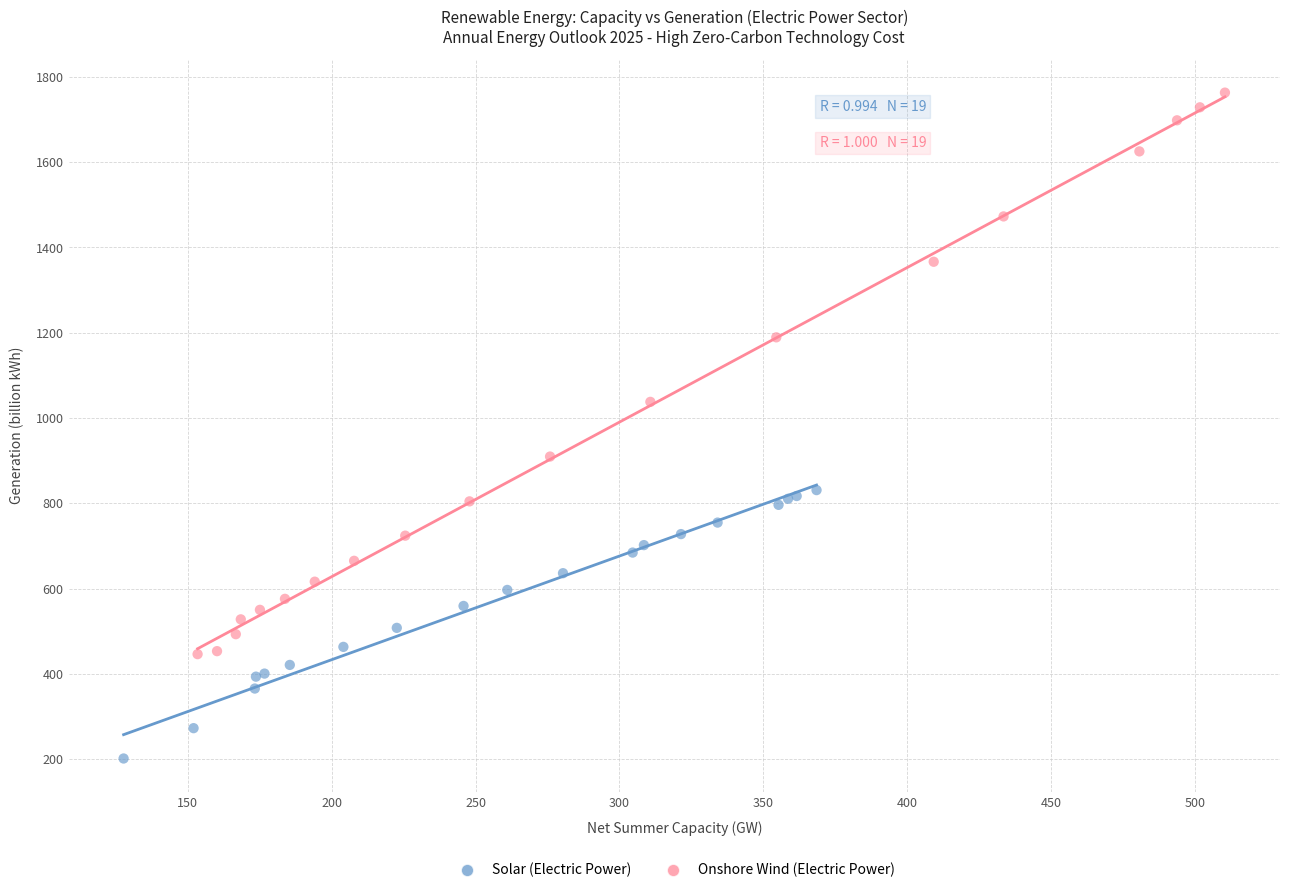

Which series has the largest Y range (max minus min)?

Onshore Wind (Electric Power)